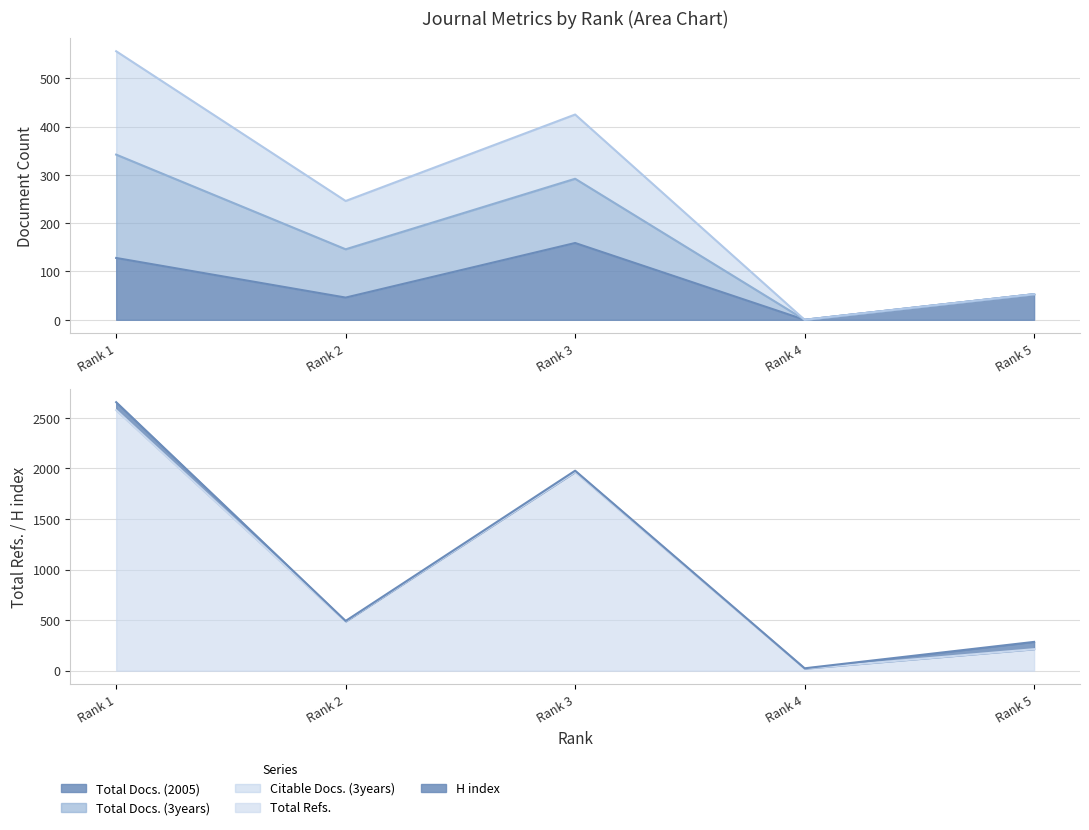

The value of Total Refs. at Rank 5 is 141. True or false?

False